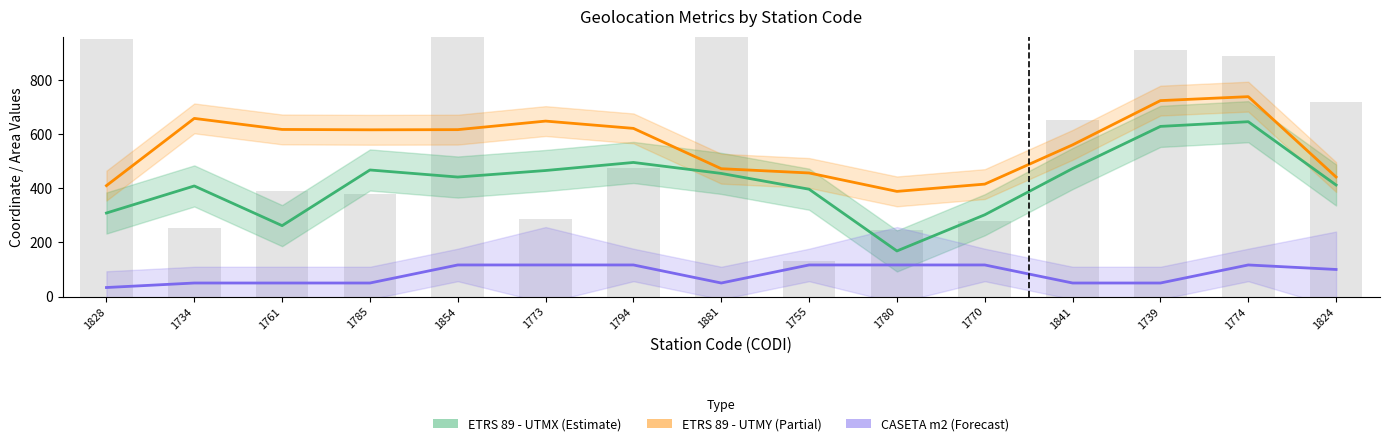

Rank the categories by CASETA (m2) value from lowest to highest.

1828, 1734, 1761, 1785, 1881, 1841, 1739, 1824, 1854, 1773, 1794, 1755, 1780, 1770, 1774